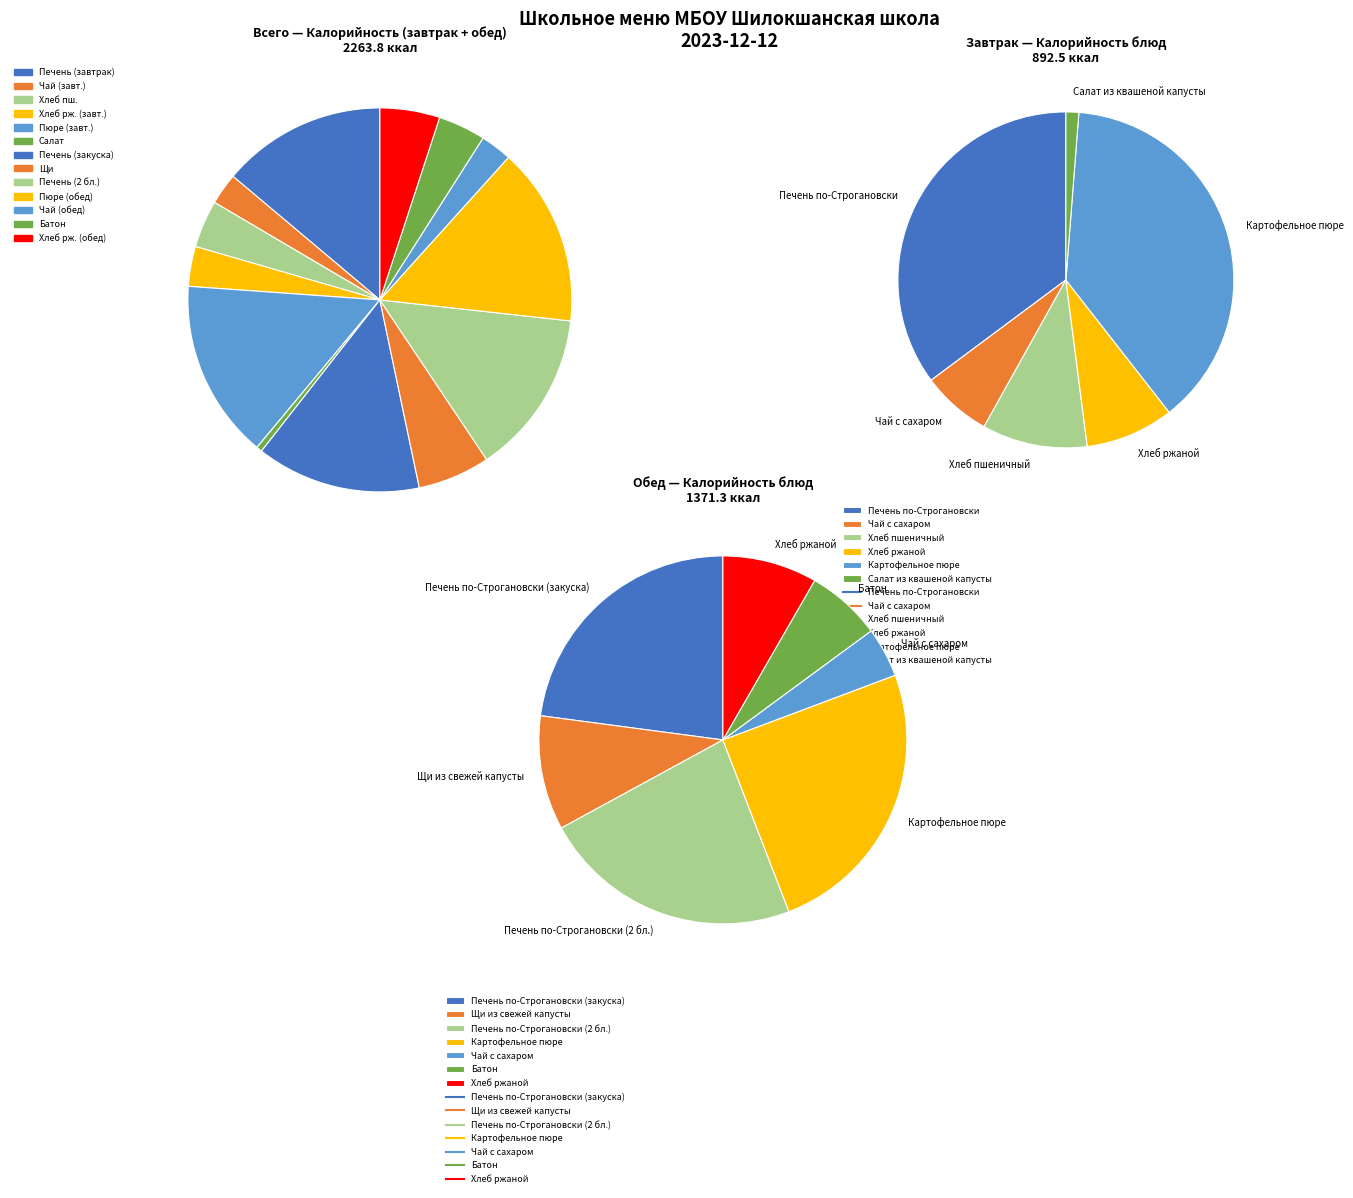

Approximately how many times larger is the value at Салат из квашеной капусты compared to Хлеб ржаной?

0.1